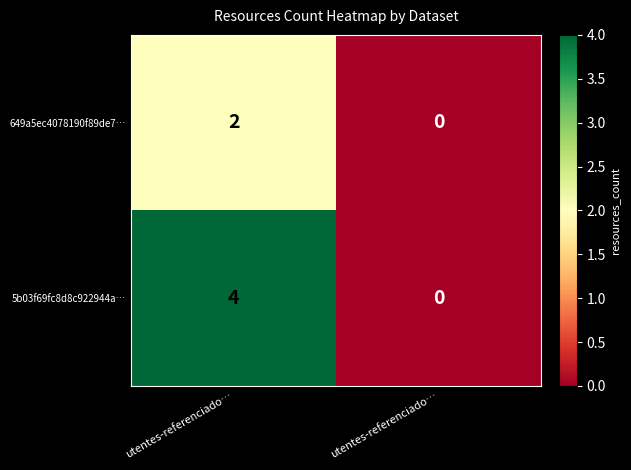

How many data points in 649a5ec4078190f89de7… are less than 2?

1